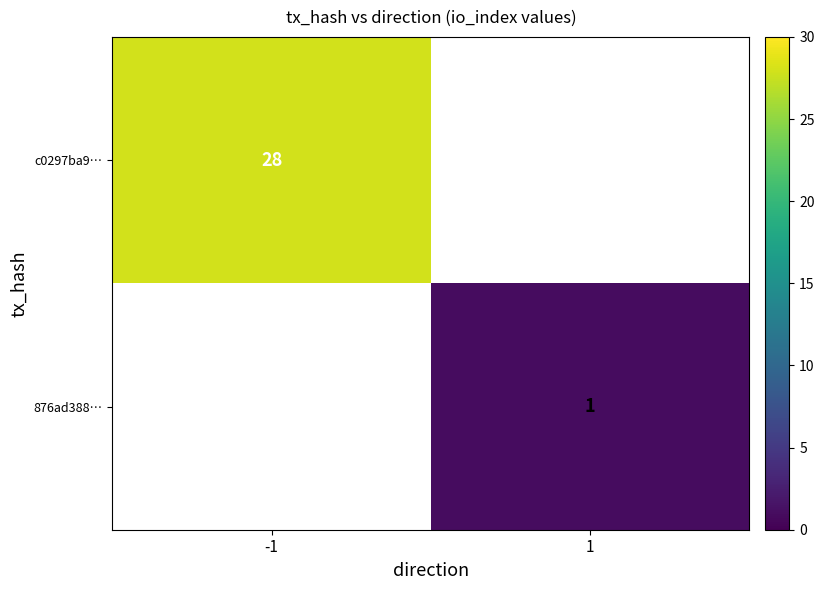

At how many categories does at least one series exceed 18?

1